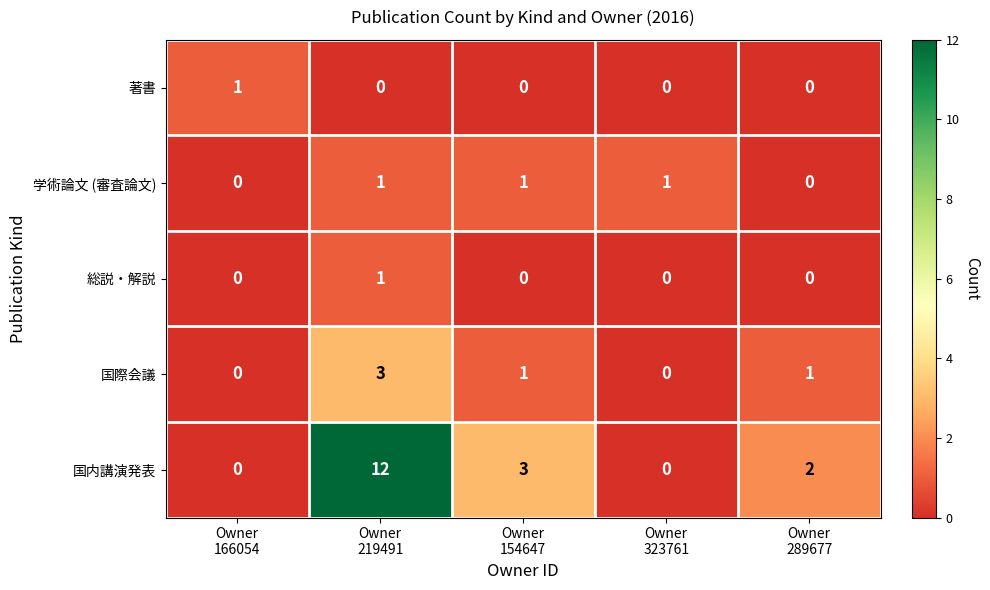

Reading left to right, extract all data points from this chart.

著書: 1	0	0	0	0
学術論文 (審査論文): 0	1	1	1	0
総説・解説: 0	1	0	0	0
国際会議: 0	3	1	0	1
国内講演発表: 0	12	3	0	2